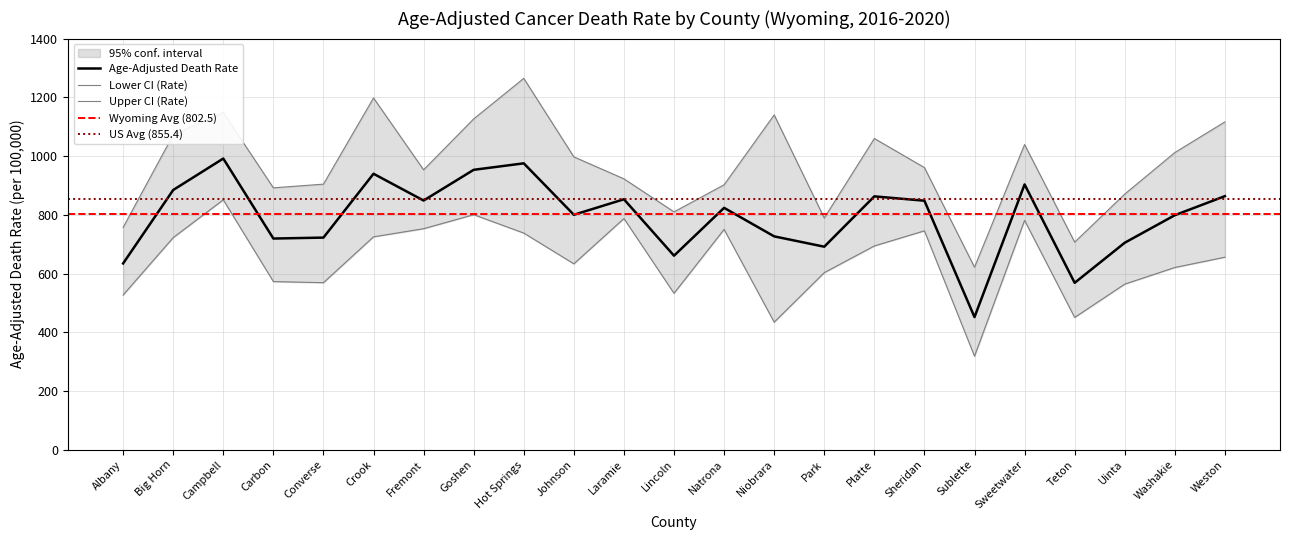

What position from the left is Teton?

20